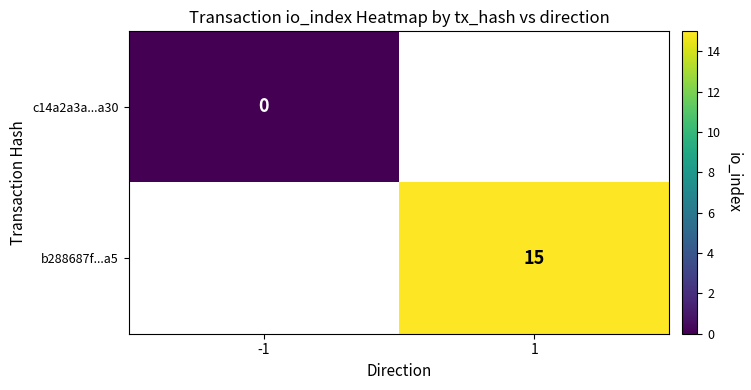

The b288687f...a5 series shows 15 at 1. True or false?

True